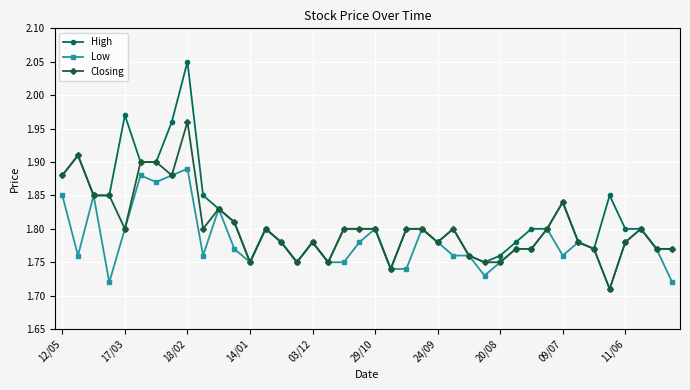

True or false: High has more than 1 interior local peaks.

True